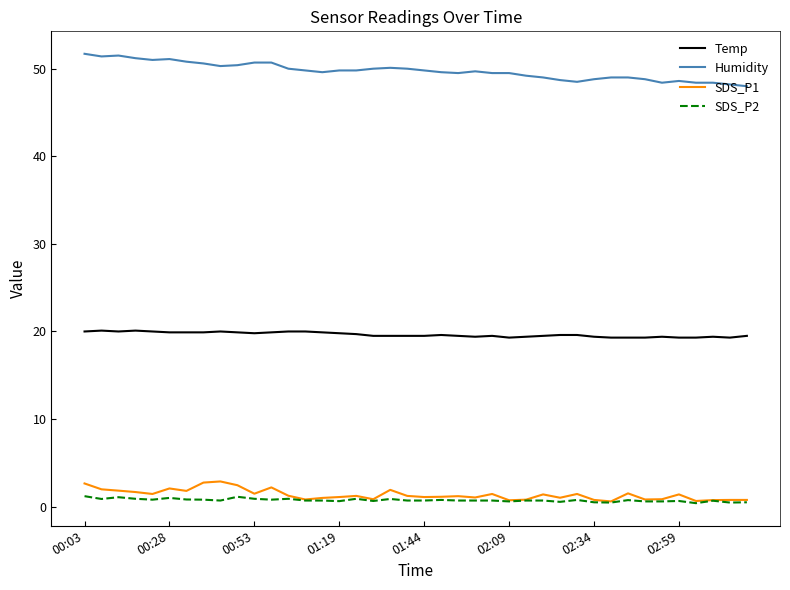

What is the maximum value shown in the chart?

51.7